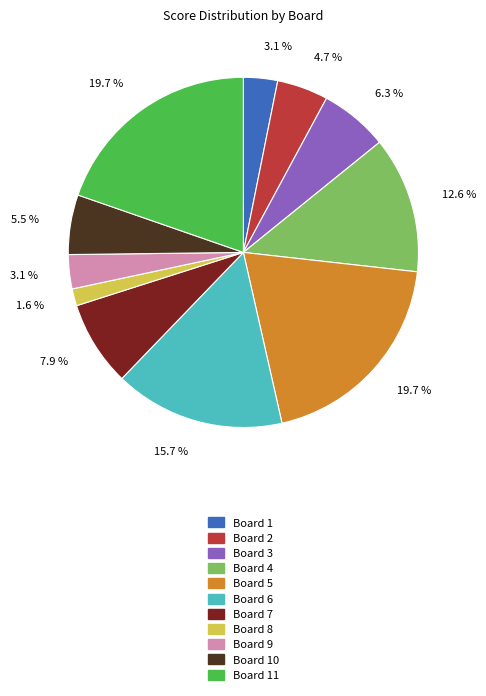

Is there any slice that represents more than half of the pie?

No